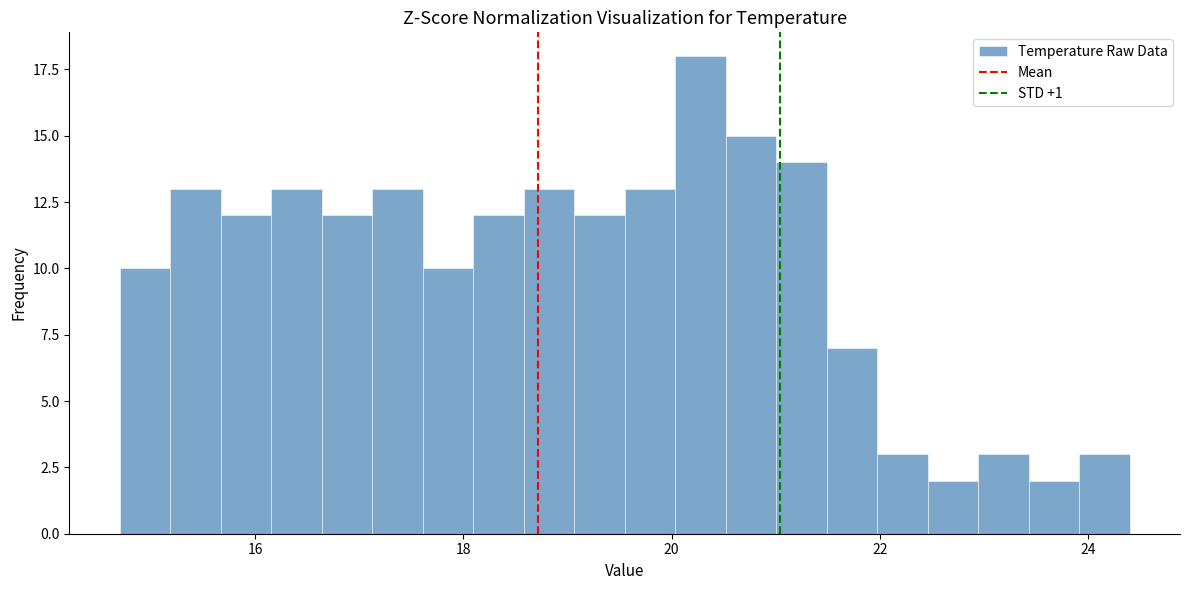

Read against the x-axis, roughly where is the centre of the tallest bar?

20.2